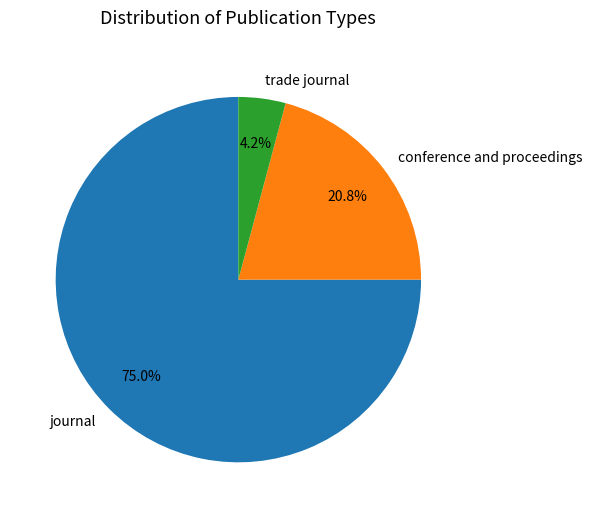

Between conference and proceedings and trade journal, which is larger?

conference and proceedings